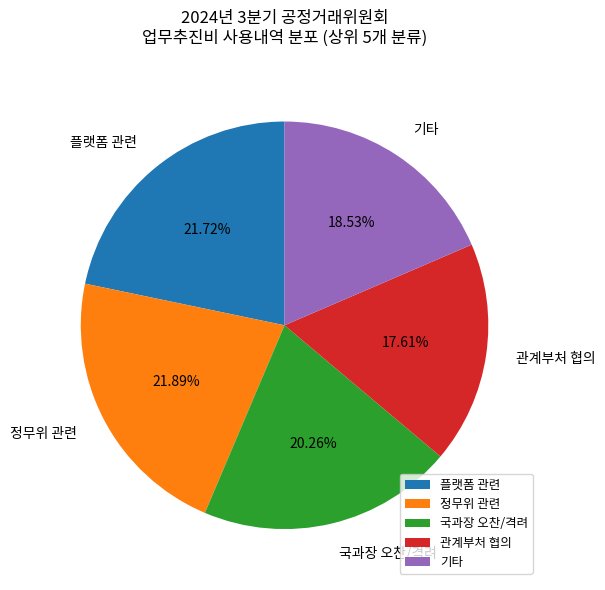

What is the smallest slice in the pie chart?

관계부처 협의